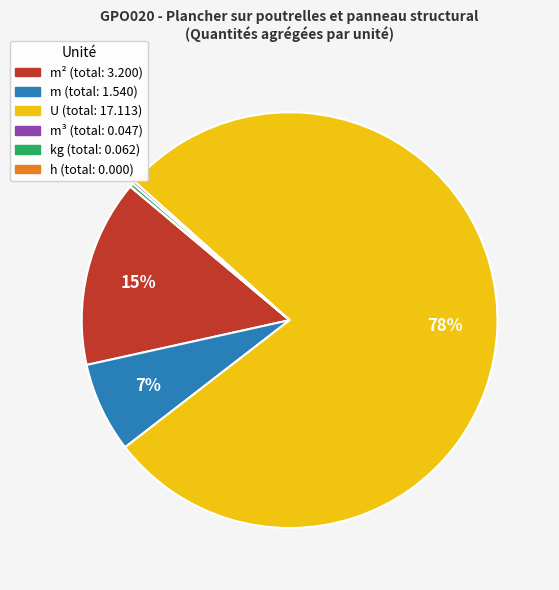

Is there a majority slice in this chart?

Yes